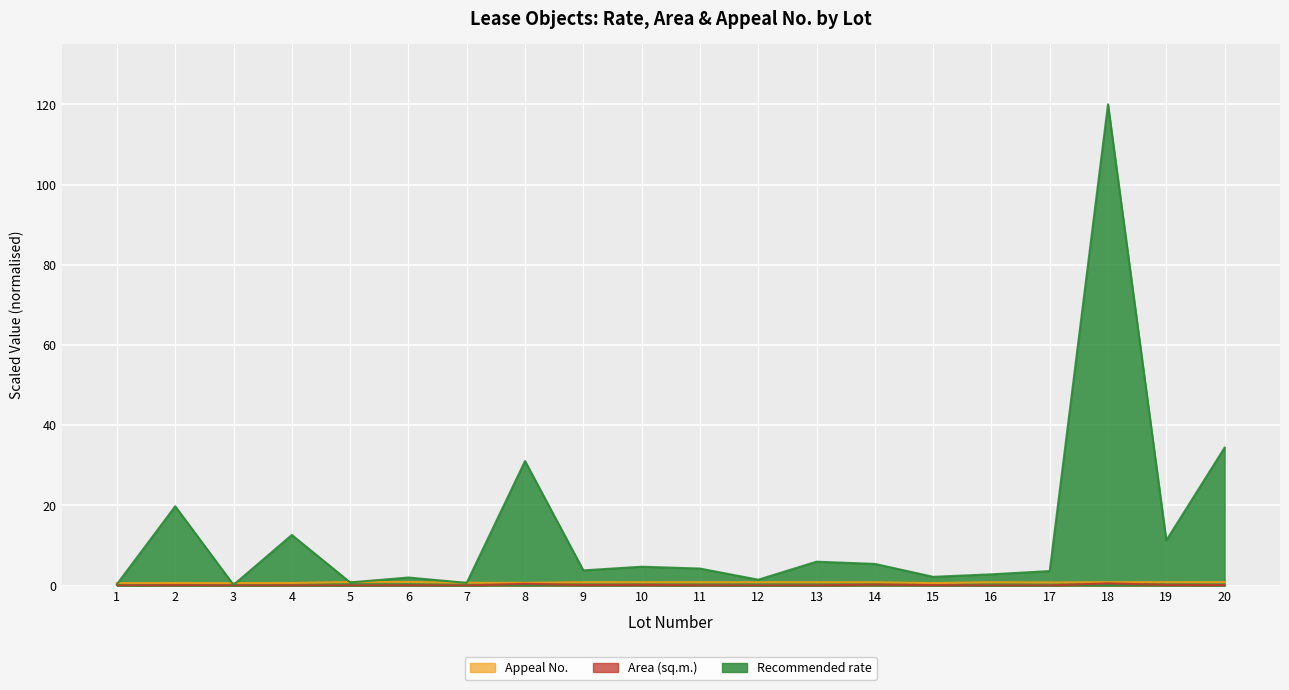

How many categories are shown in the chart?

20